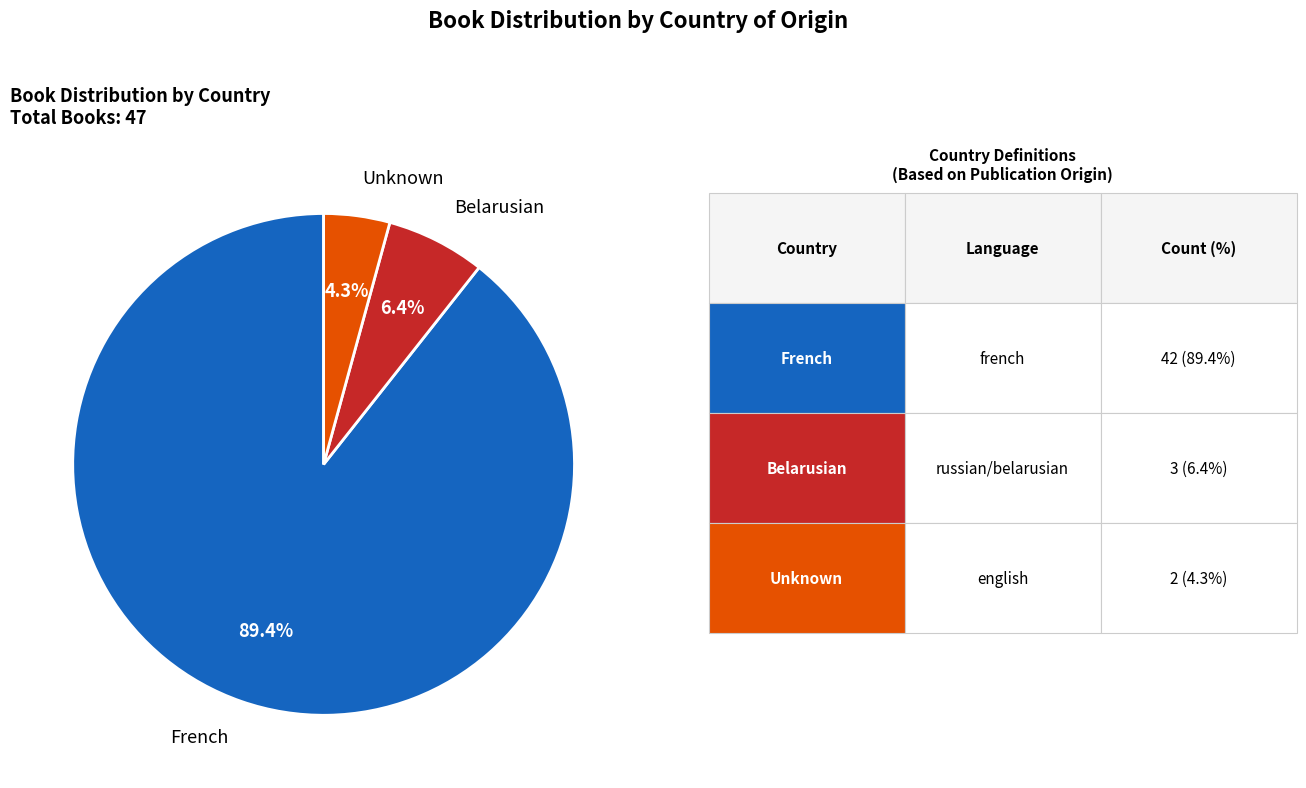

Between French and Belarusian, which is larger?

French